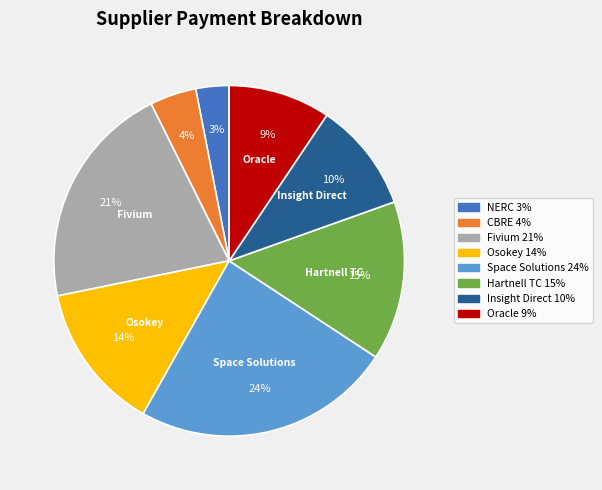

Is there any slice that represents more than half of the pie?

No